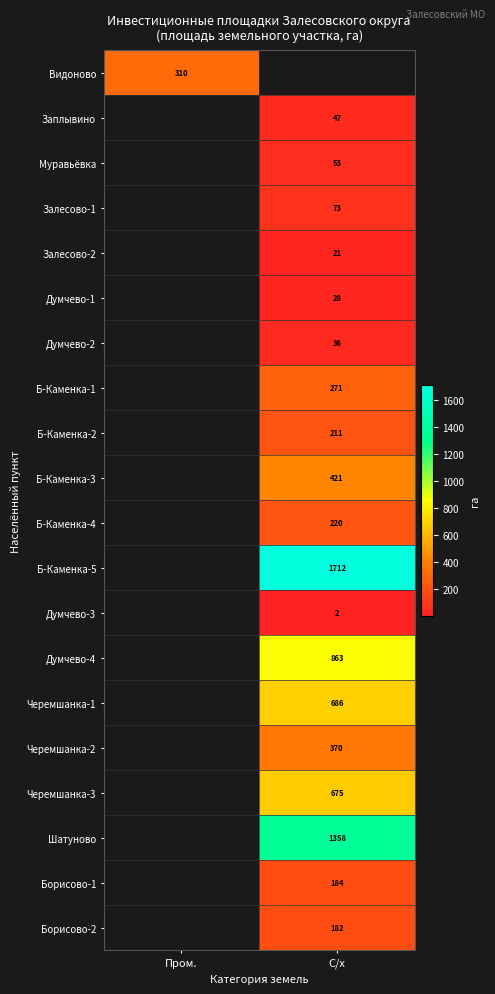

At how many categories does at least one series exceed 1188?

1